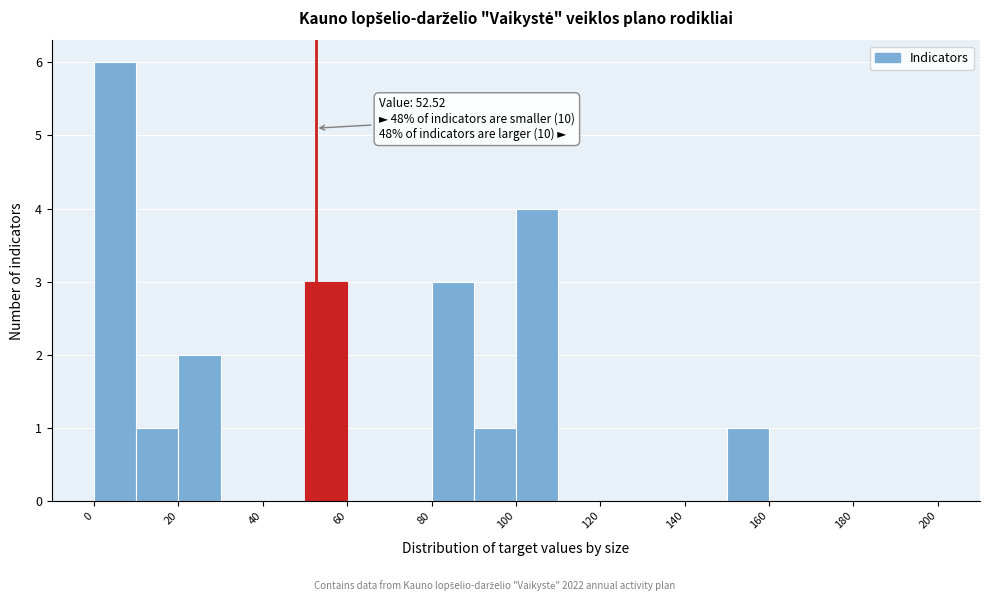

Over which range of the x-axis is the bar tallest?

0 to 10